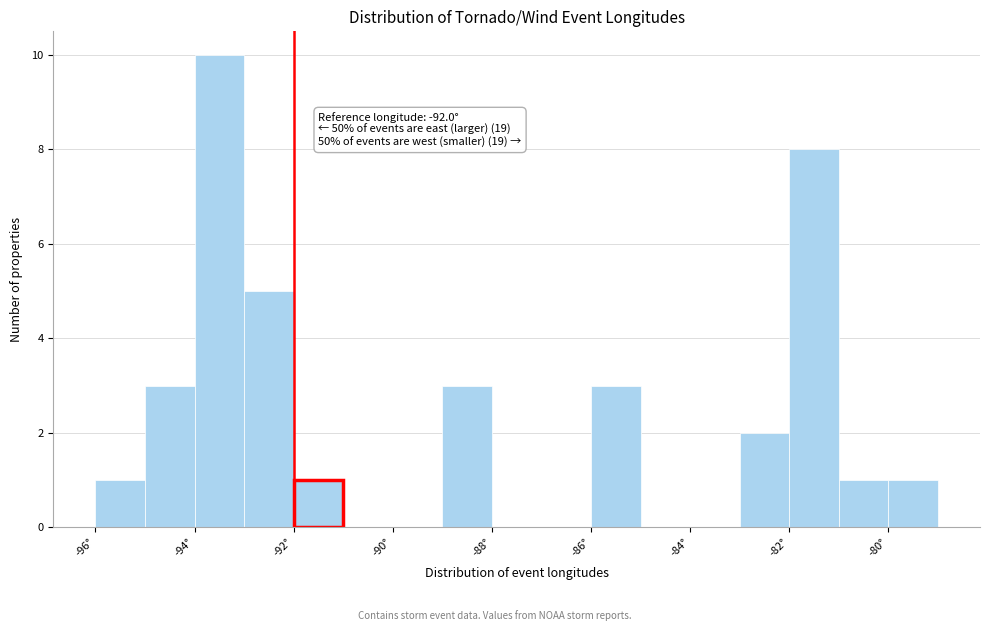

Which range on the x-axis has the tallest bar?

-94 to -93